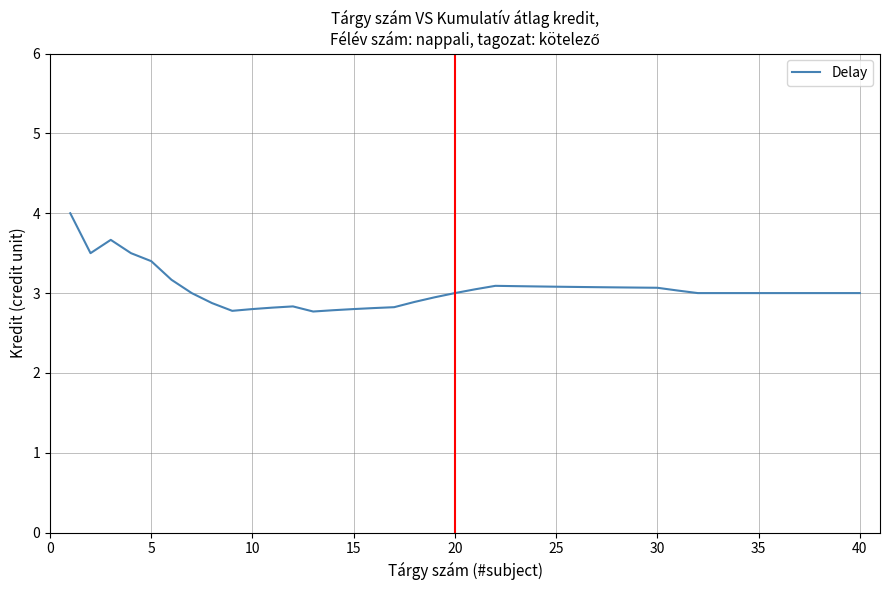

What is the maximum value shown in the chart?

4.0